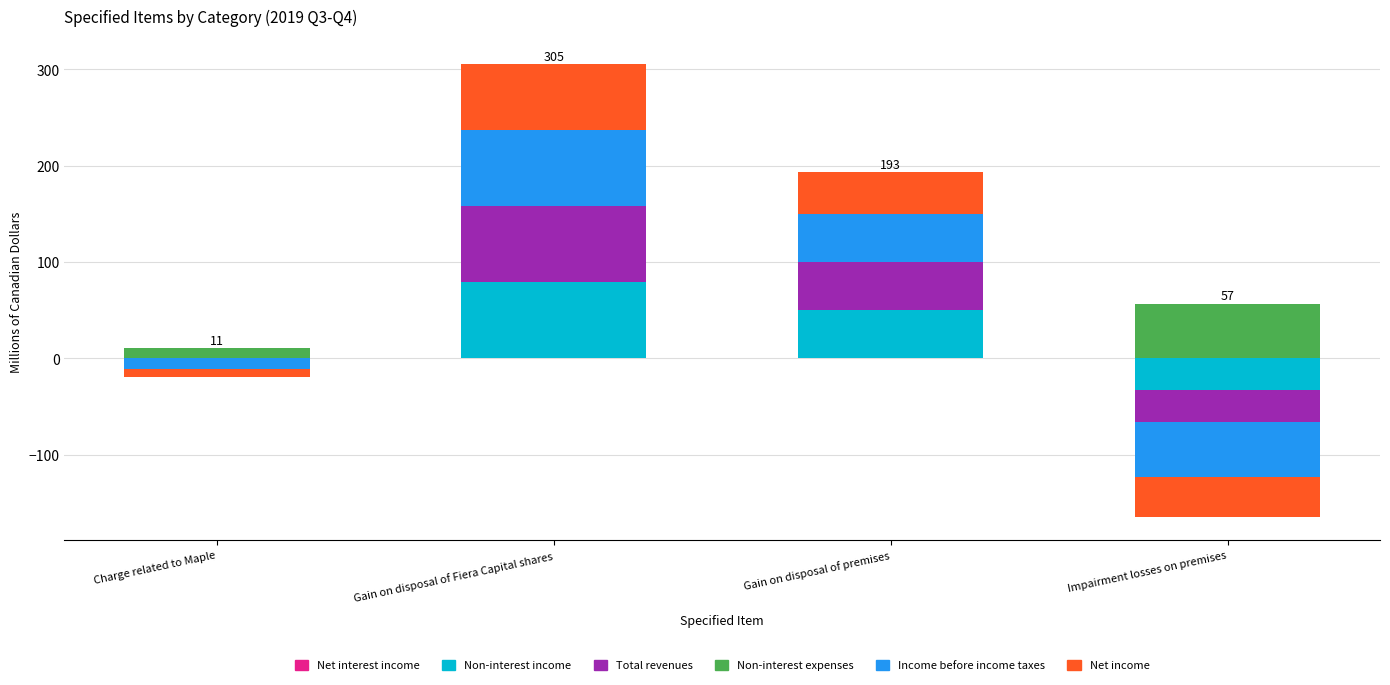

List the series in order of their peak value, highest first.

Non-interest income, Total revenues, Income before income taxes, Net income, Non-interest expenses, Net interest income